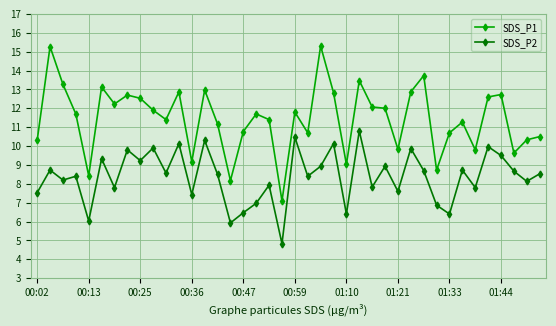

What is the maximum value shown in the chart?

15.3